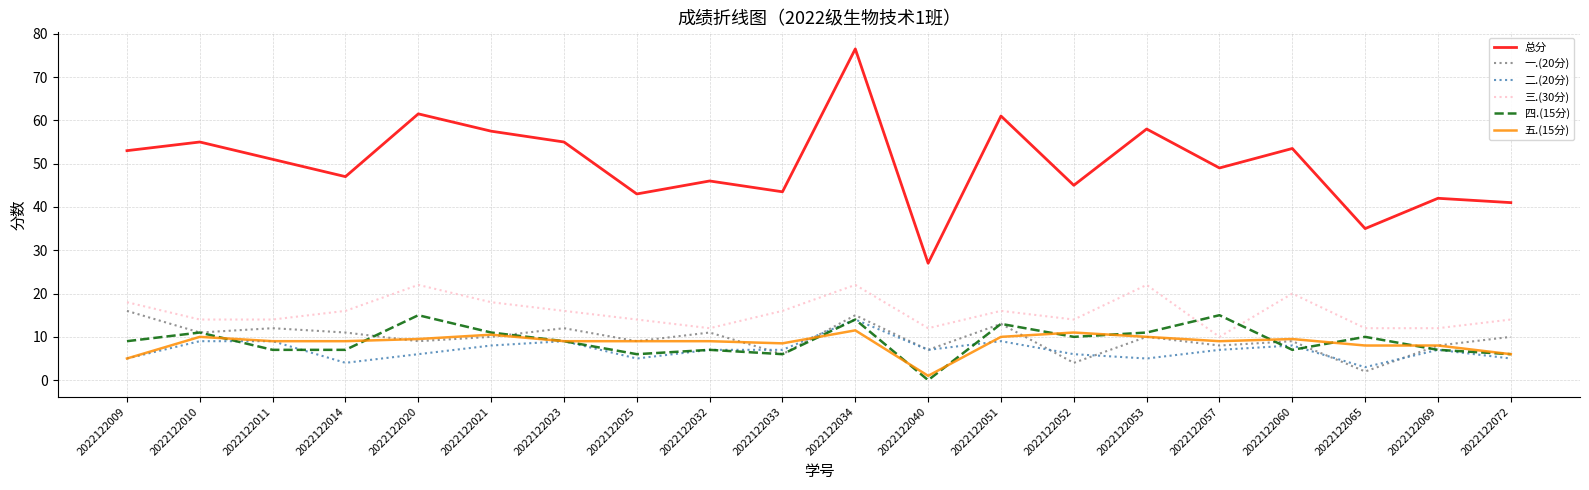

What is the sum of all 三.(30分) values?

314.0